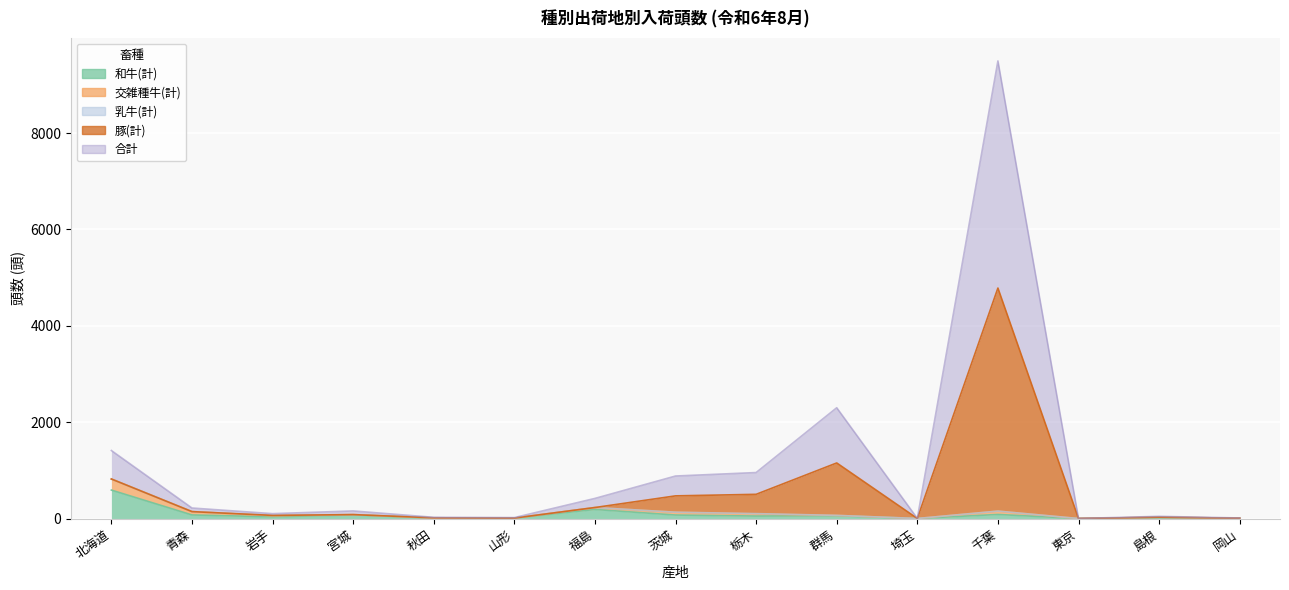

True or false: 合計 has more than 1 points higher than both neighbors.

True